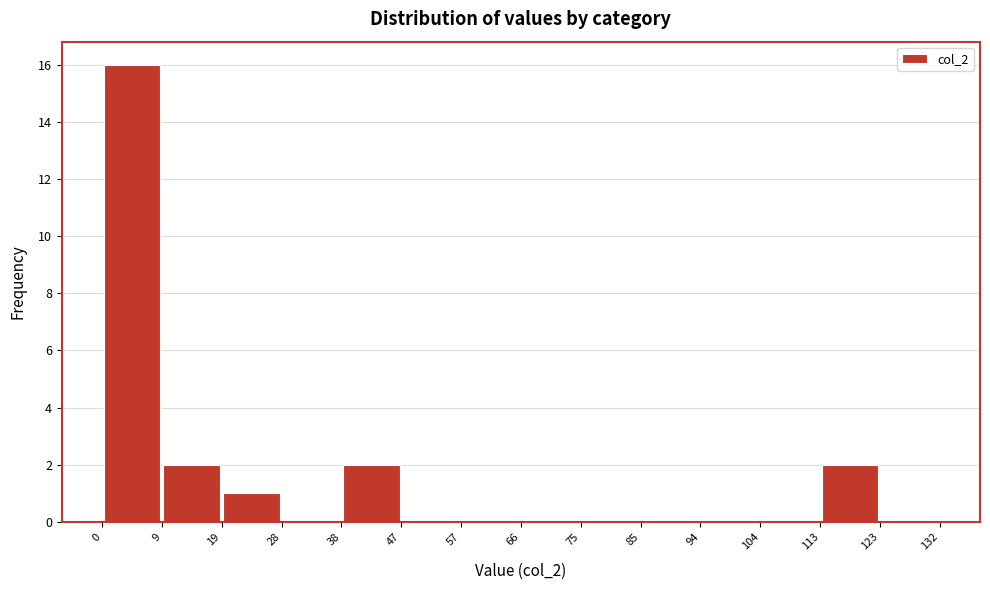

Reading left to right, transcribe this chart: for each bar, give the range it covers on the x-axis and its height. The values are not printed on the chart, so give them approximately, as read against the axis.

0 to 9: 16
9 to 19: 2
19 to 28: 1
28 to 38: 0
38 to 47: 2
47 to 57: 0
57 to 66: 0
66 to 75: 0
75 to 85: 0
85 to 94: 0
94 to 104: 0
104 to 113: 0
113 to 123: 2
123 to 132: 0